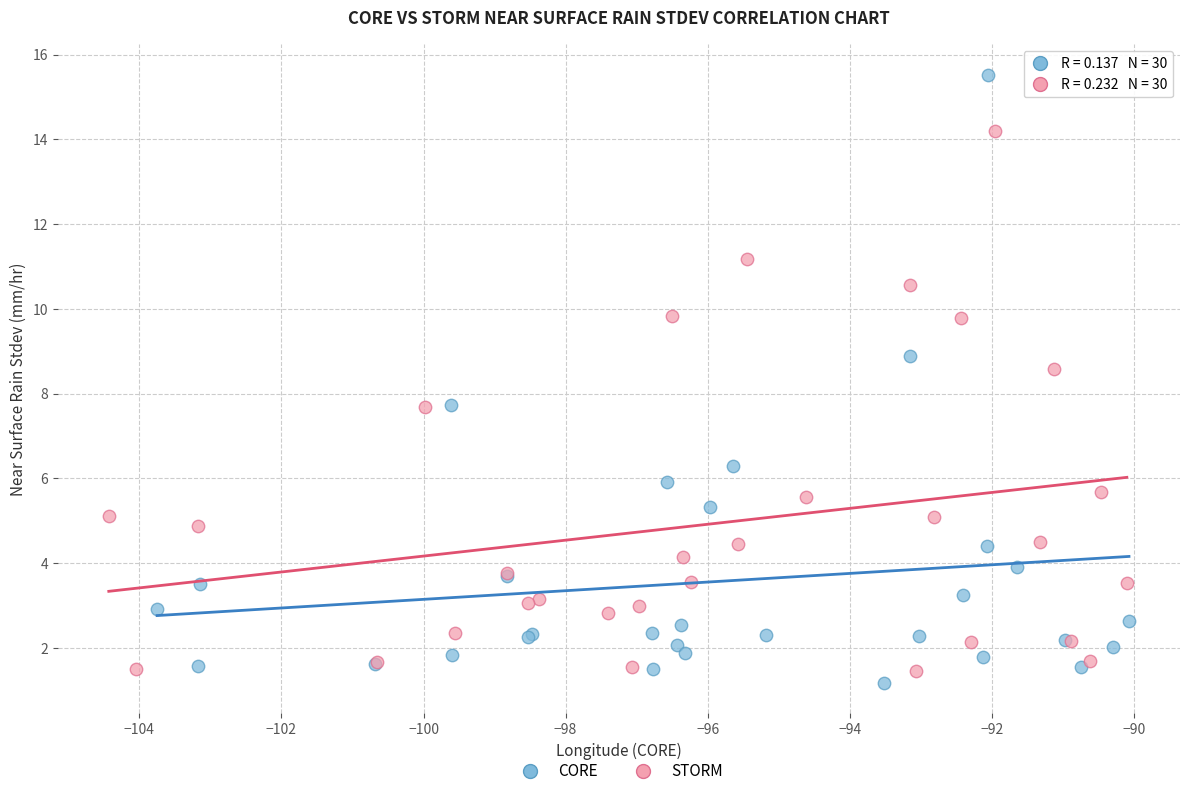

Which series reaches the maximum Y coordinate?

CORE